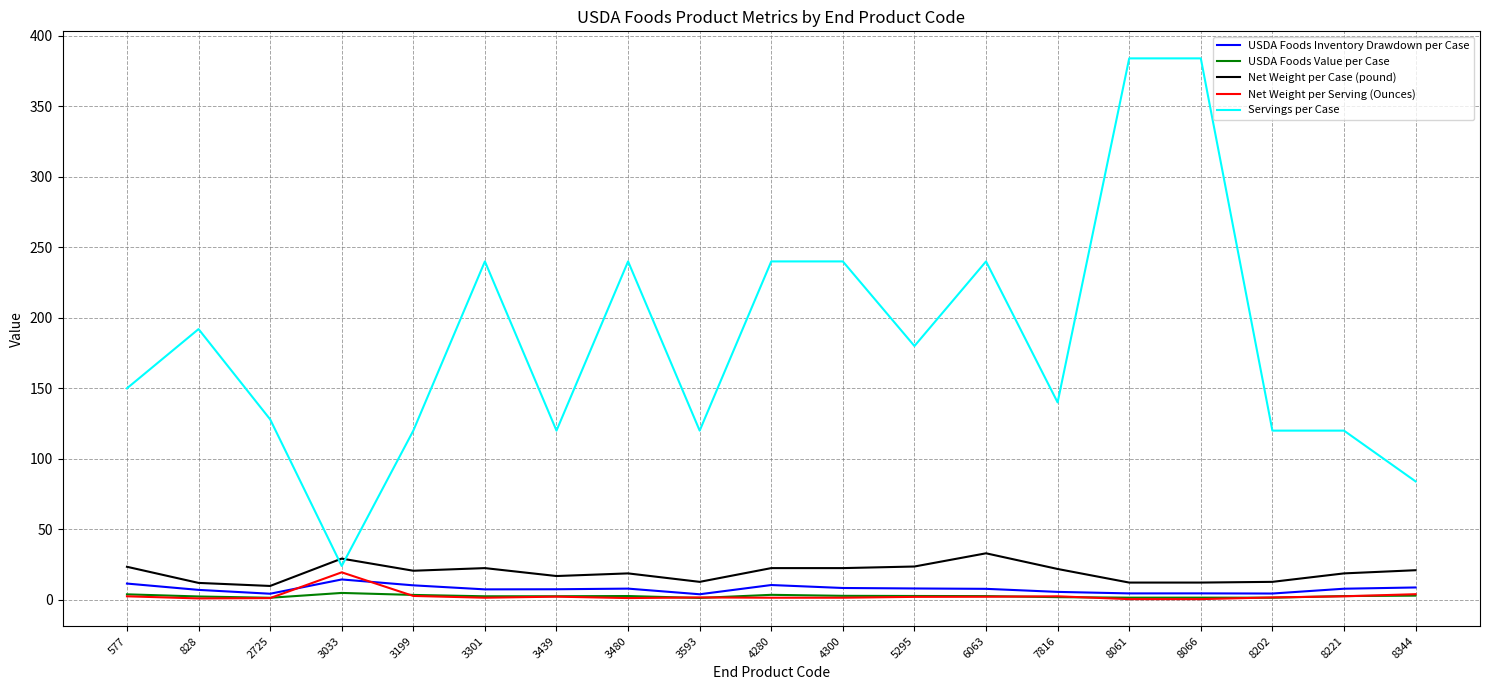

What is the maximum value shown in the chart?

384.0